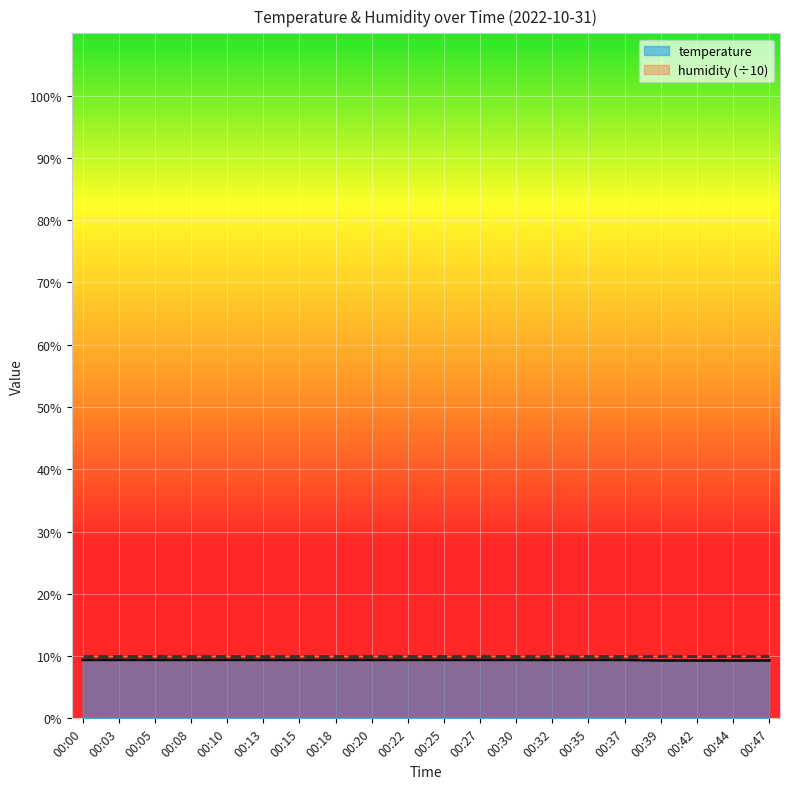

Rank the categories by value from highest to lowest.

00:00, 00:03, 00:05, 00:08, 00:10, 00:13, 00:15, 00:18, 00:20, 00:22, 00:25, 00:27, 00:30, 00:32, 00:35, 00:37, 00:39, 00:42, 00:44, 00:47